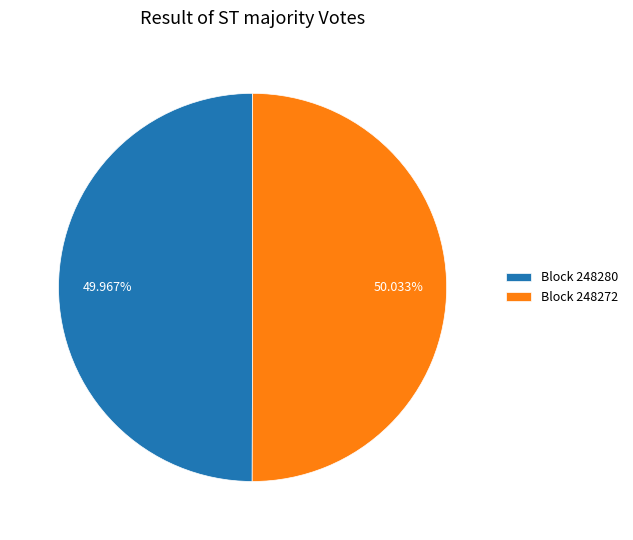

Is the sum of Block 248272 and Block 248280 greater than half?

Yes